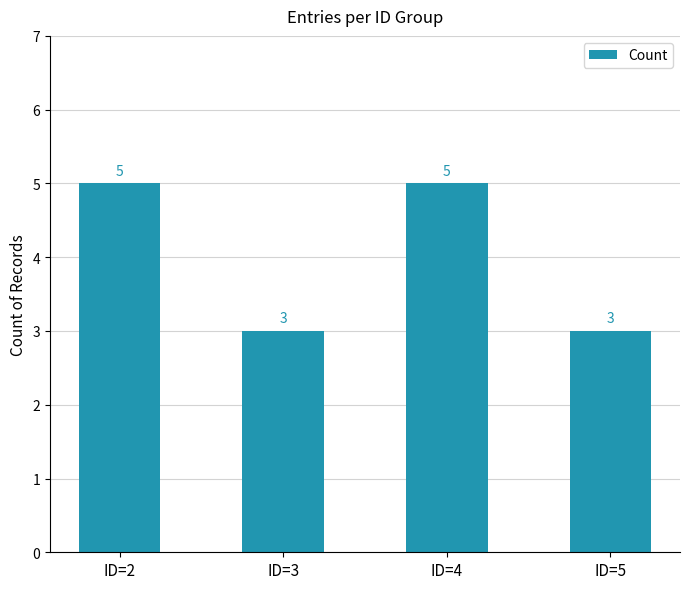

Read the value at ID=2.

5